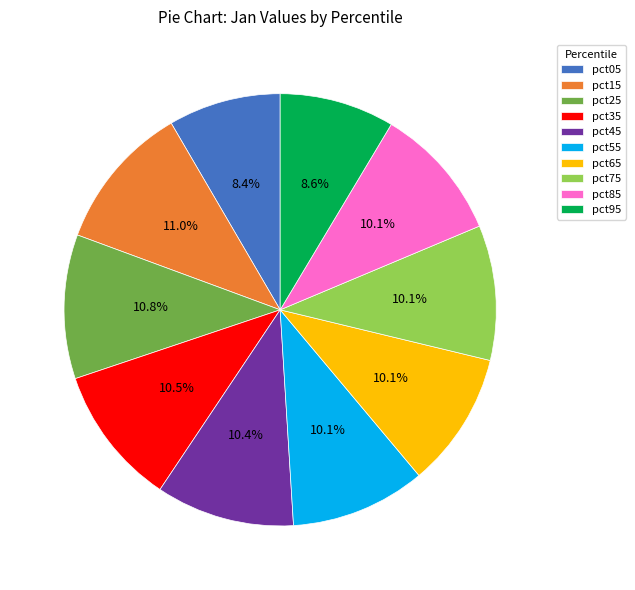

Is there any slice that represents more than half of the pie?

No